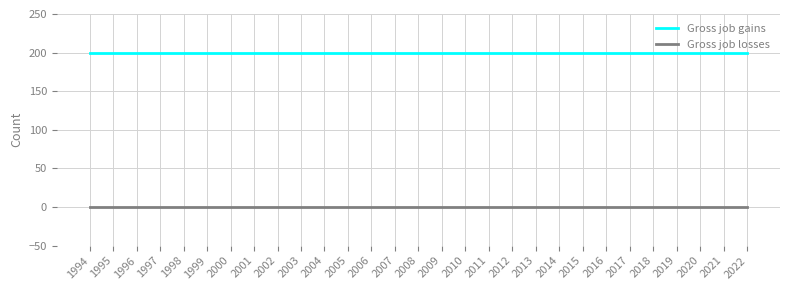

Reading left to right, transcribe all the data shown in this chart.

Gross job gains: 200	200	200	200	200	200	200	200	200	200	200	200	200	200	200	200	200	200	200	200	200	200	200	200	200	200	200	200	200
Gross job losses: 0	0	0	0	0	0	0	0	0	0	0	0	0	0	0	0	0	0	0	0	0	0	0	0	0	0	0	0	0